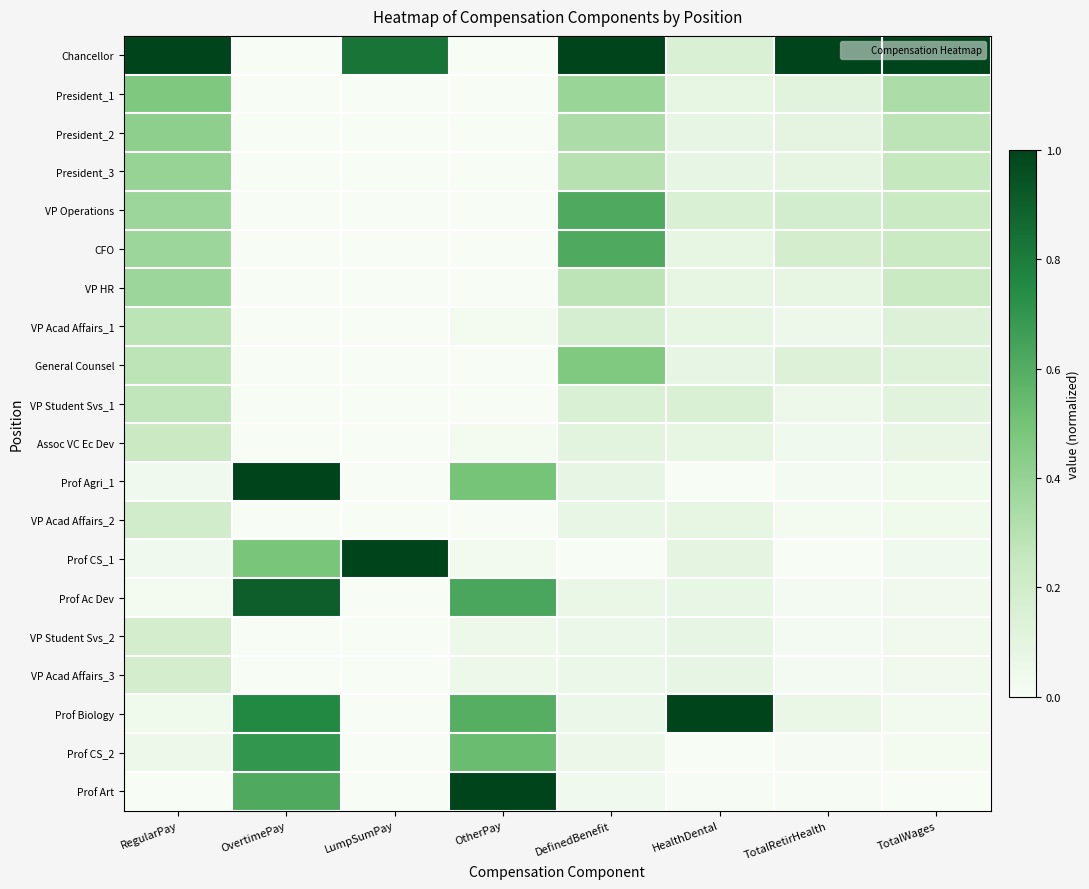

What is the maximum value shown in the chart?

1.0